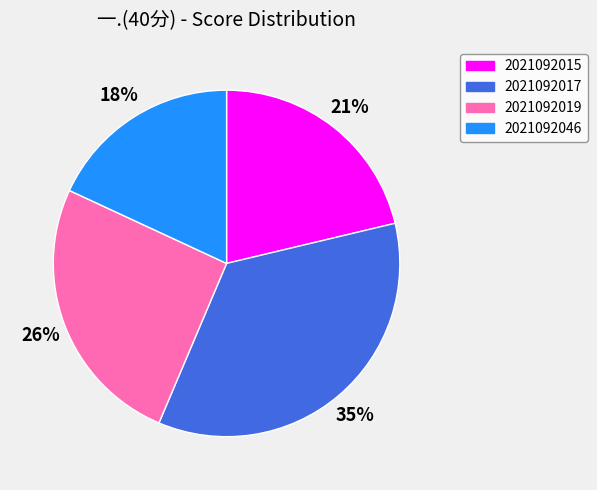

What is the ratio of the value at 2021092046 to the value at 2021092019?

0.7